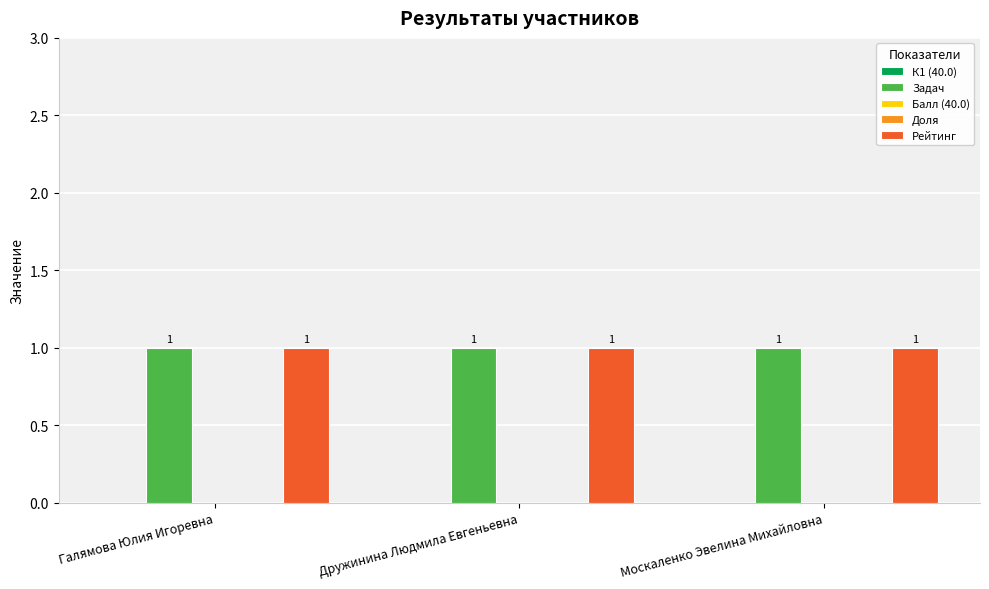

At which category is the sum across all series the highest?

Галямова Юлия Игоревна